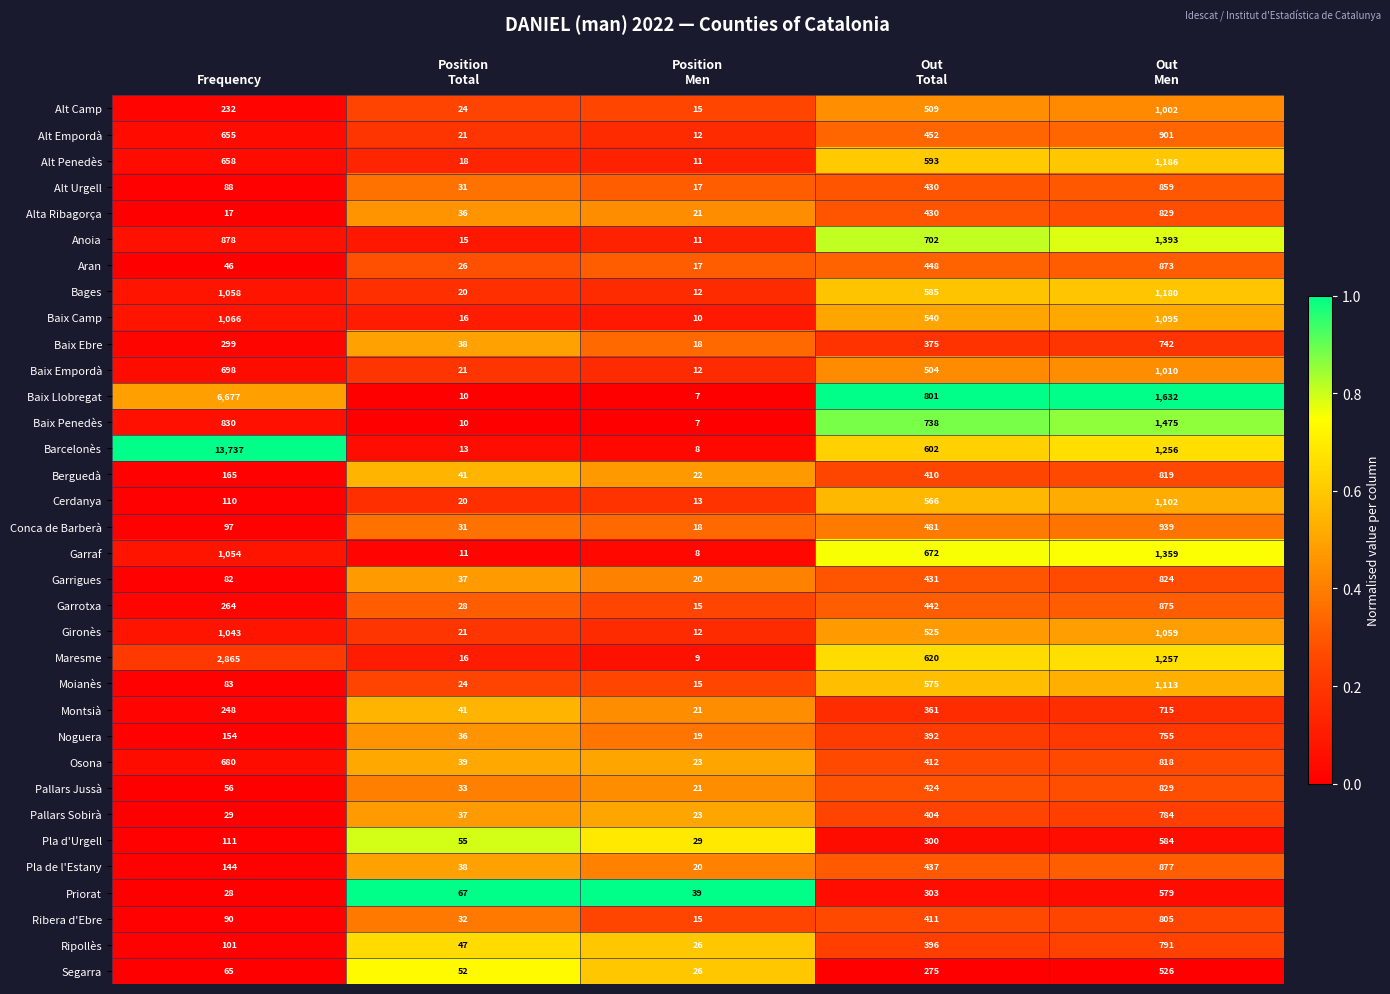

Which series has the largest total across all categories?

Barcelonès